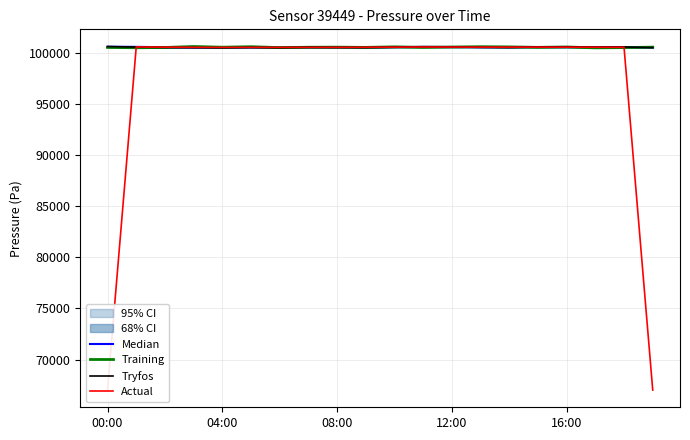

Is it true that Tryfos equals 100562.9 at 16:00?

True